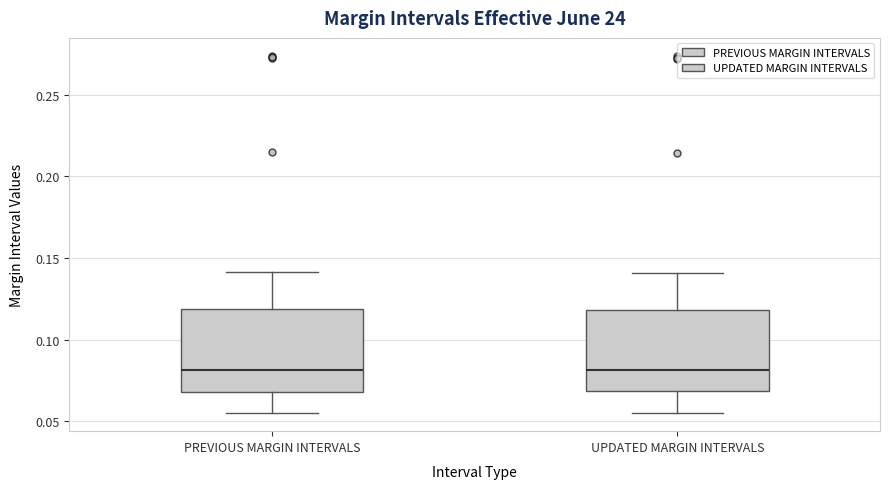

Where does the median line of the box for UPDATED MARGIN INTERVALS sit on the y-axis? The values are not printed on the chart, so give them approximately, as read against the axis.

0.080